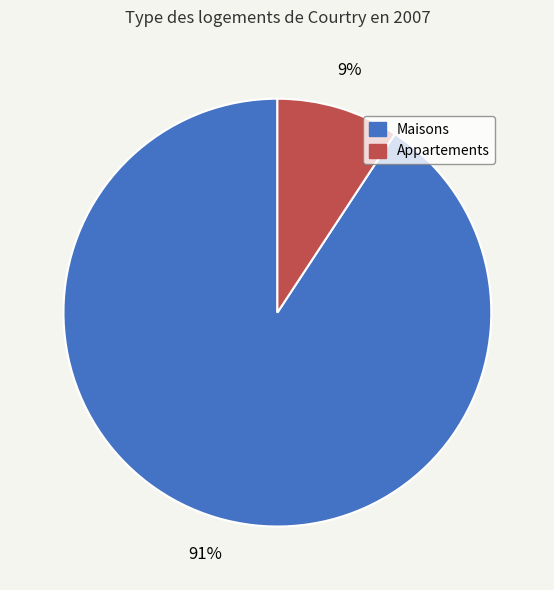

Rank the categories by value from highest to lowest.

Maisons, Appartements